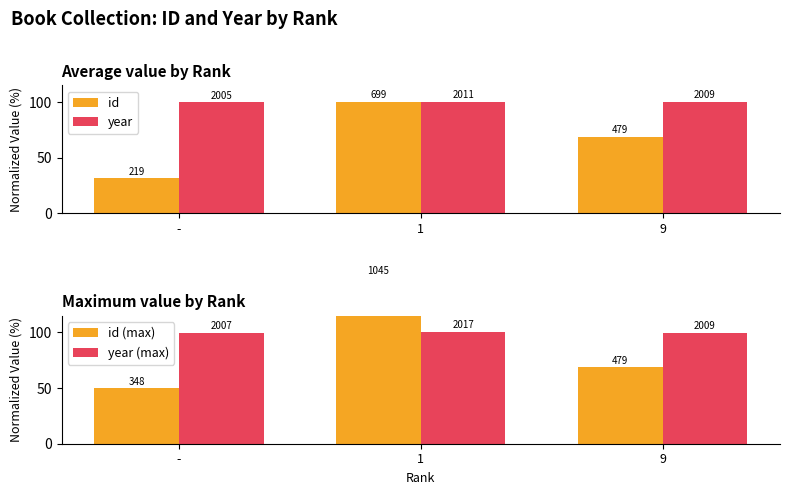

What is the highest value of the year (max) series?

100.3